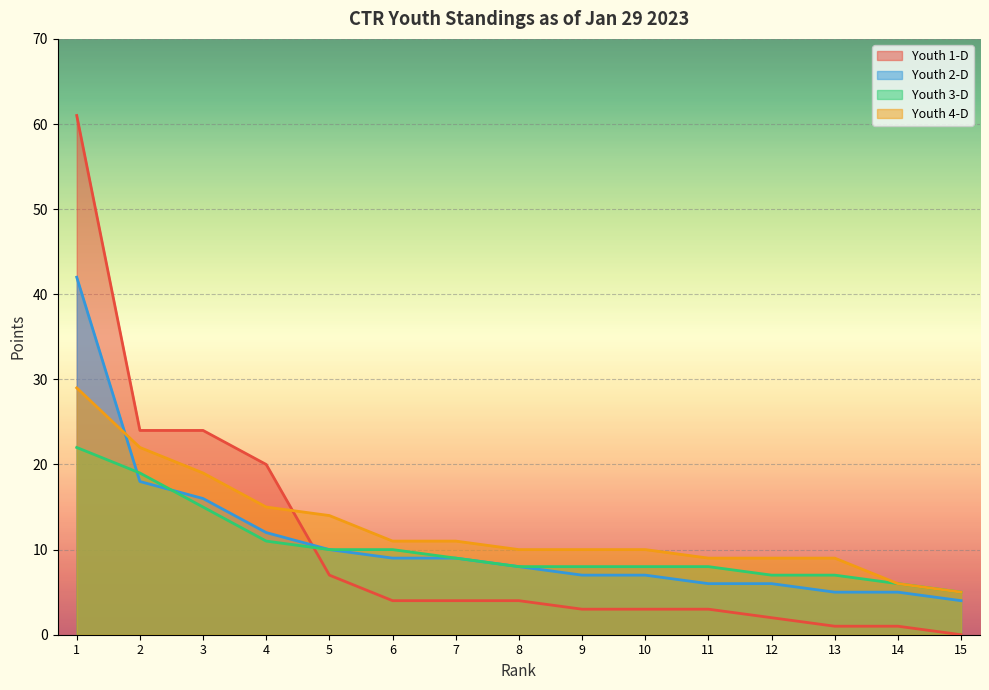

Where is Youth 3-D nearest to the value 13?

3